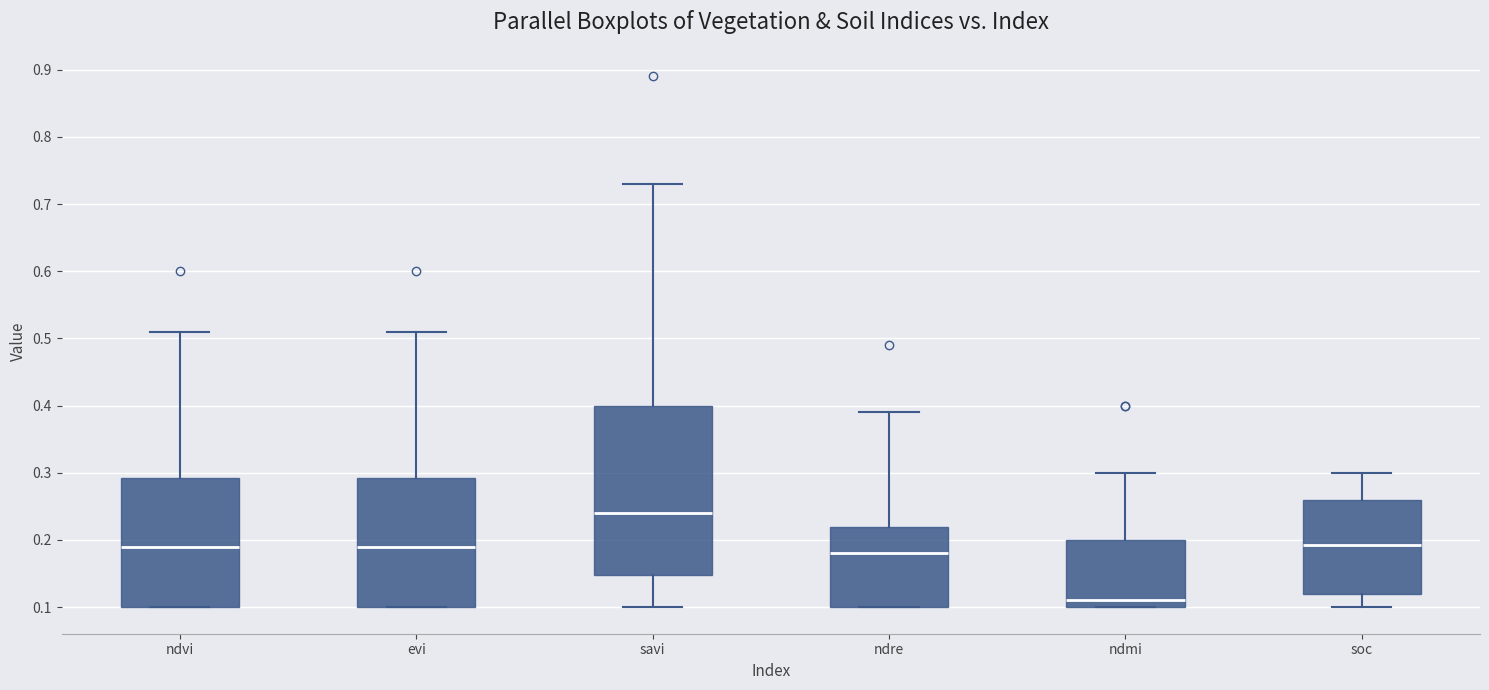

Which box has the highest median line?

savi